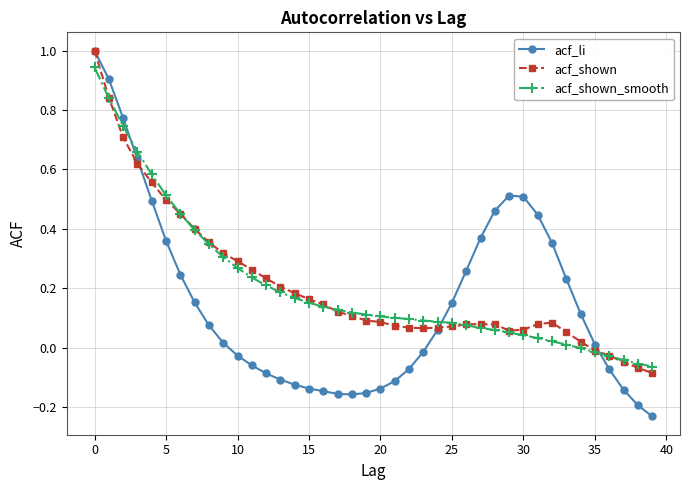

Which series has the widest spread of values?

acf_li